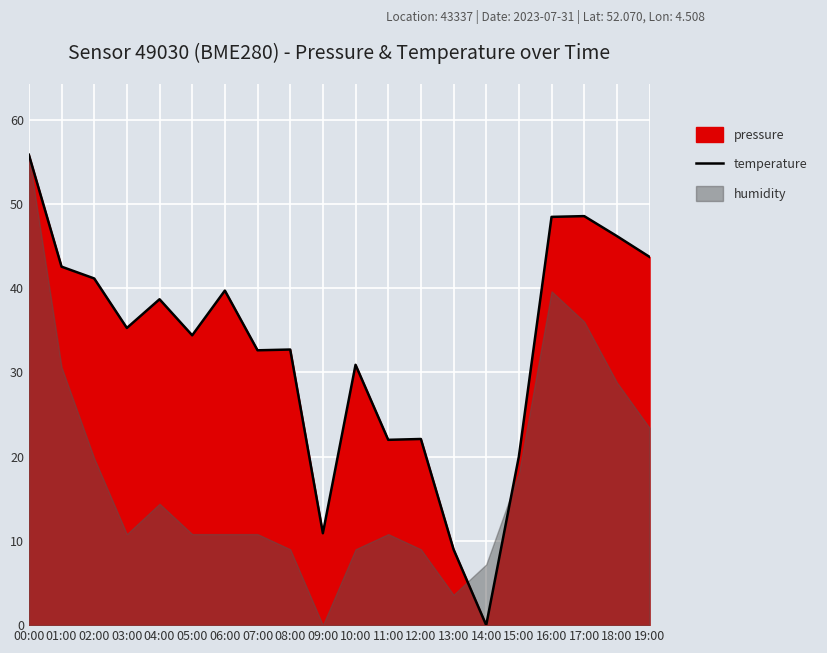

List the labels in order of value, smallest first.

14:00, 13:00, 09:00, 15:00, 11:00, 12:00, 10:00, 07:00, 08:00, 05:00, 03:00, 04:00, 06:00, 02:00, 01:00, 19:00, 18:00, 16:00, 17:00, 00:00